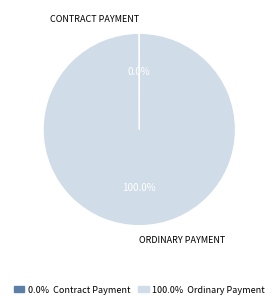

To the nearest percent, what is the average slice percentage?

50%